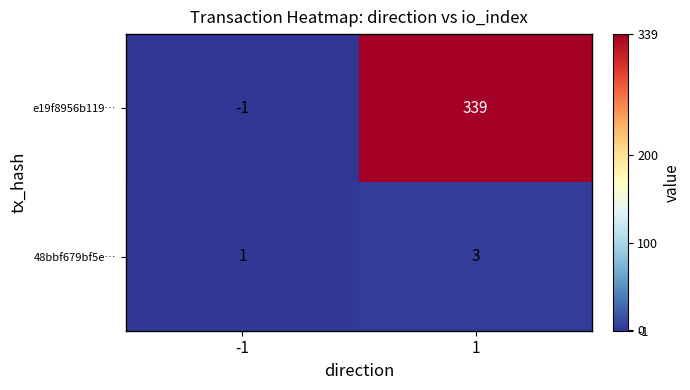

Rank the series by their maximum value, from highest to lowest.

e19f8956b119…, 48bbf679bf5e…